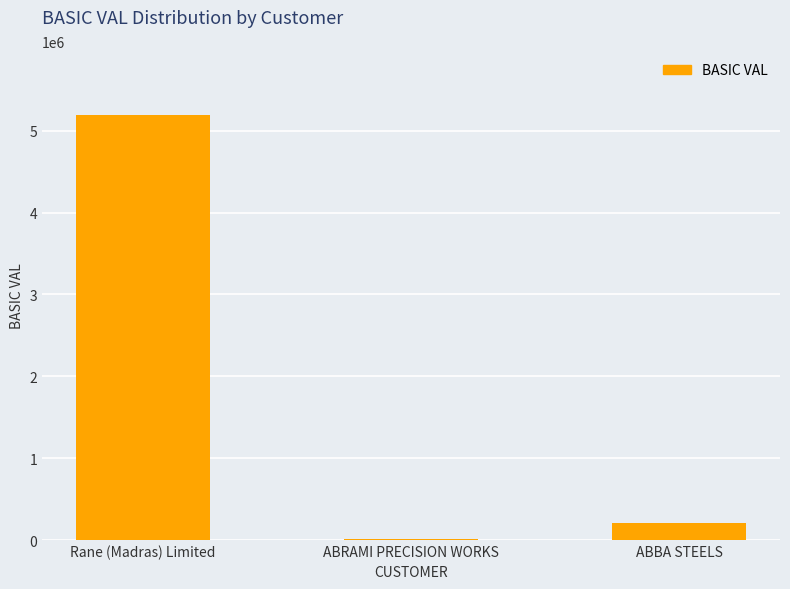

The chart shows a value of 205250.0 at ABBA STEELS. True or false?

True